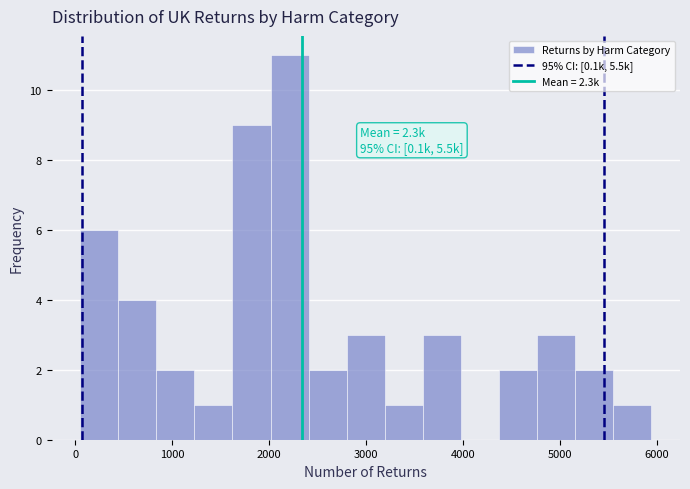

Around what value on the x-axis is the tallest bar? Give the approximate position of its centre, as read against the axis.

2200